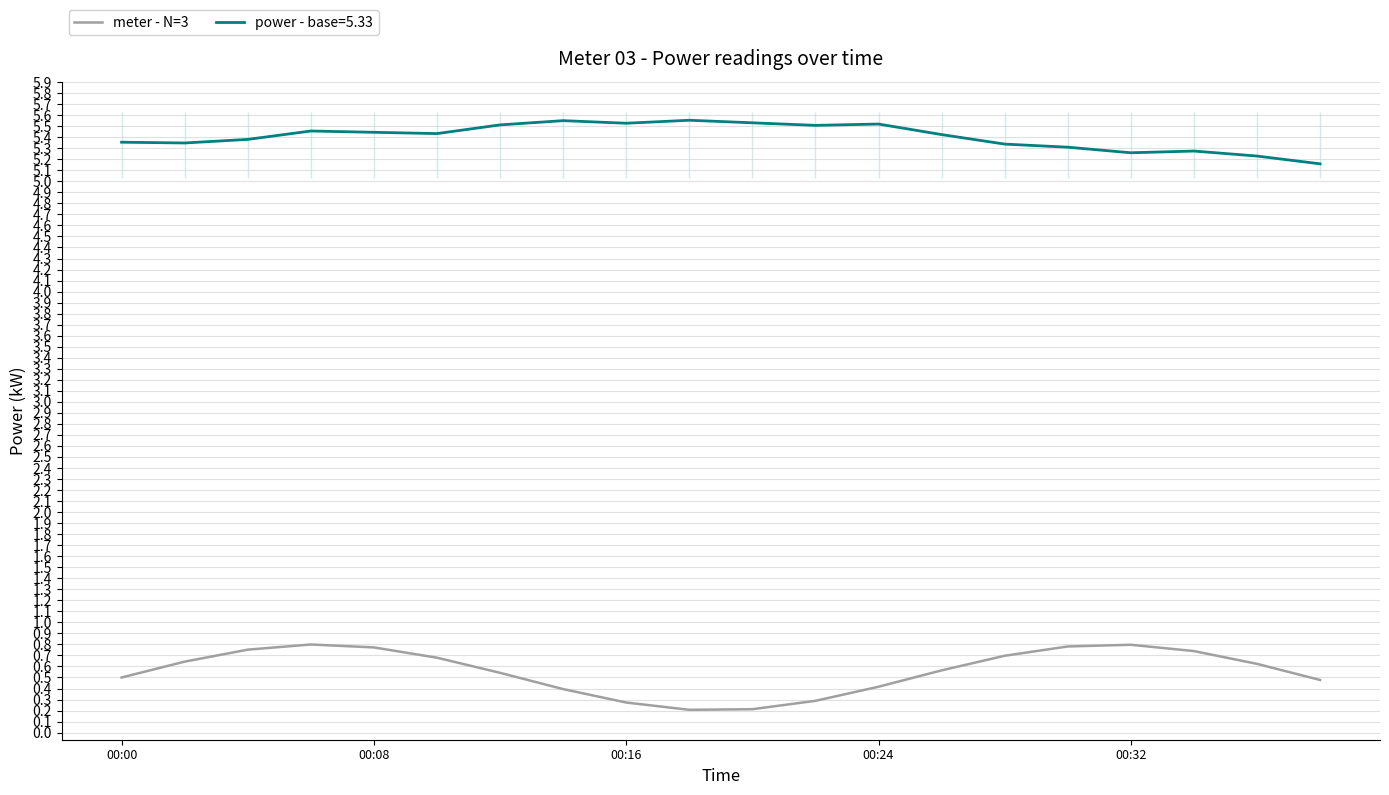

True or false: meter - N=3 and power - base=5.33 intersect in this chart.

False